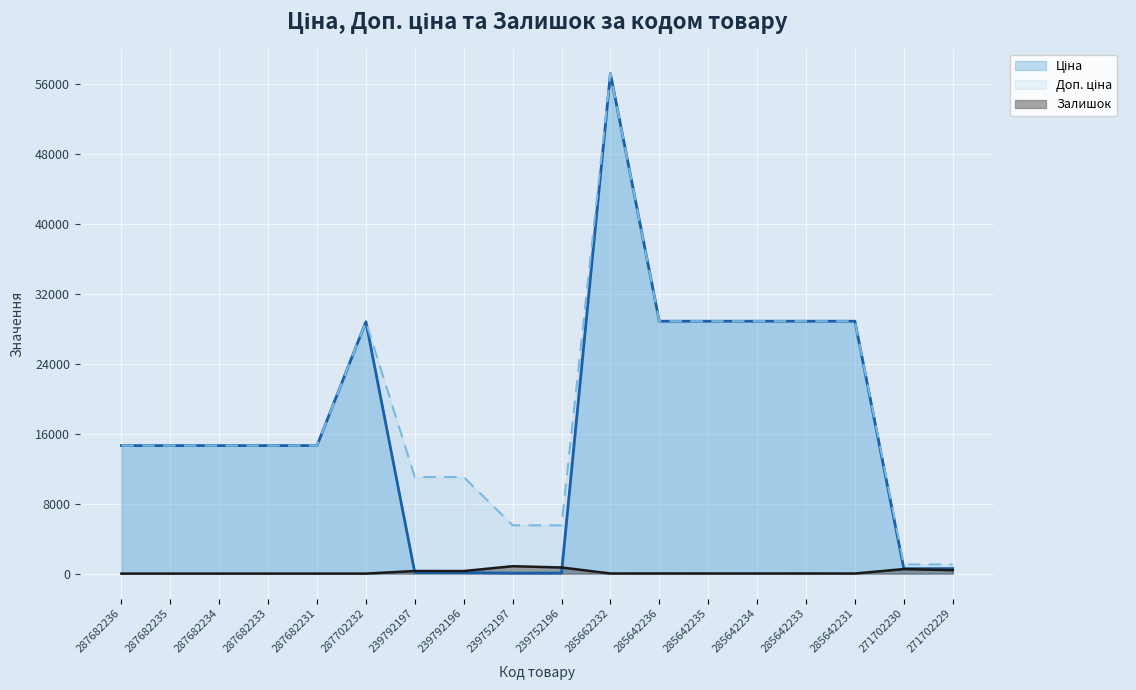

How many data points does each series have?

18